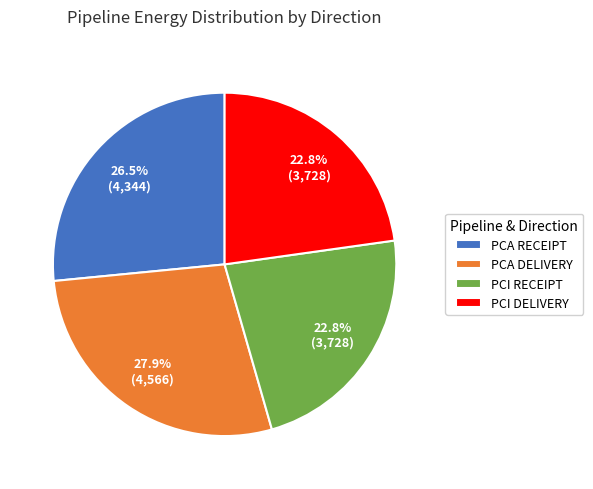

How many slices are in this pie chart?

4